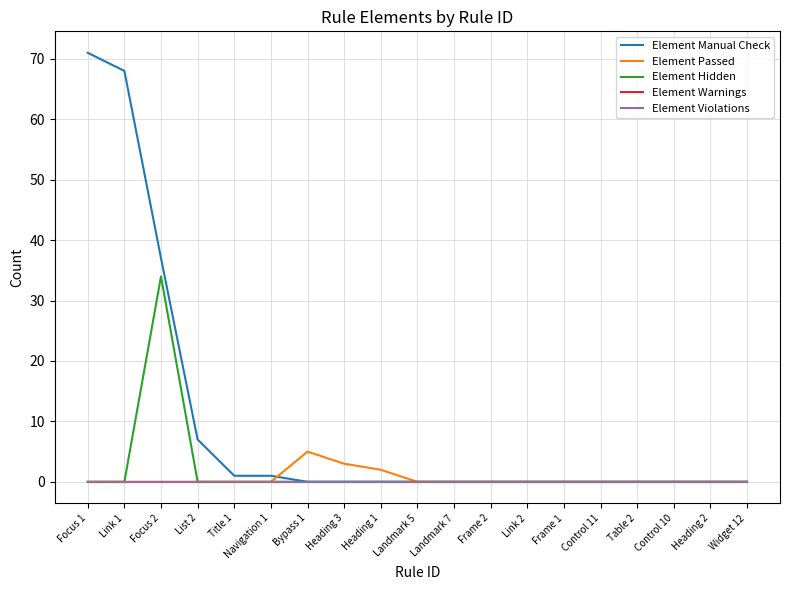

Does the chart display data point markers on the line(s)?

No